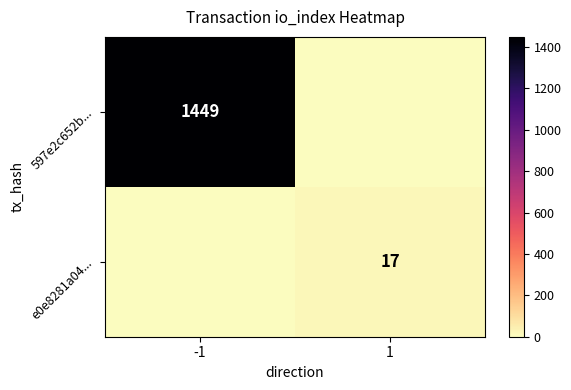

Is the value of 597e2c652b... at -1 greater than the value of e0e8281a04... at 1?

Yes